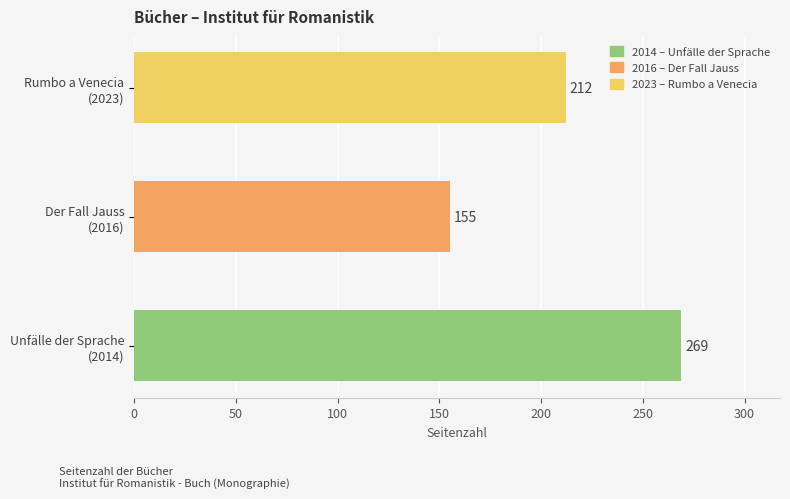

What is the sum of all values?

636